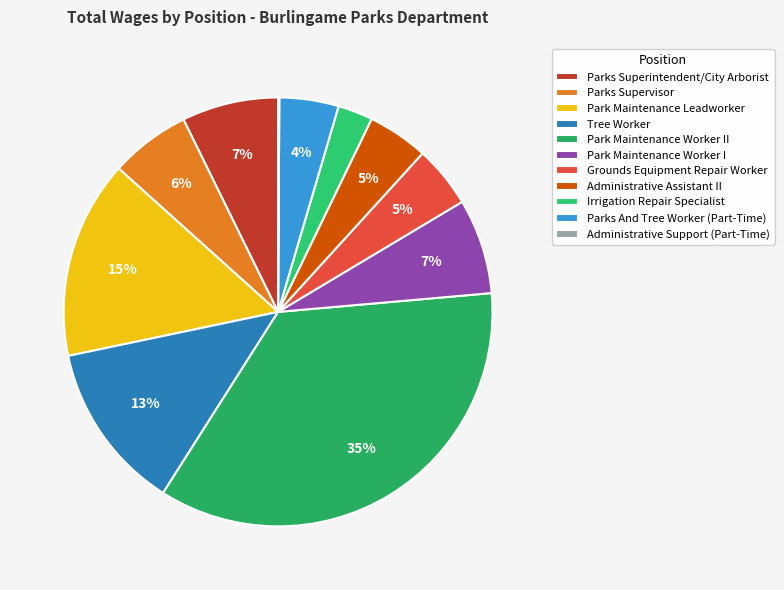

Rank the categories by value from highest to lowest.

Park Maintenance Worker II, Park Maintenance Leadworker, Tree Worker, Parks Superintendent/City Arborist, Park Maintenance Worker I, Parks Supervisor, Grounds Equipment Repair Worker, Administrative Assistant II, Parks And Tree Worker (Part-Time), Irrigation Repair Specialist, Administrative Support (Part-Time)